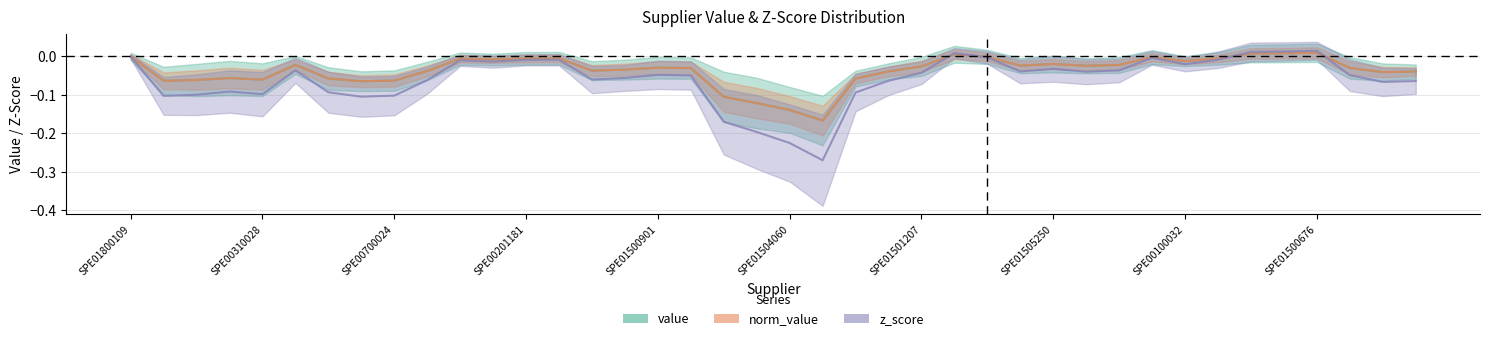

Which series changed the most between 12 and 39?

z_score